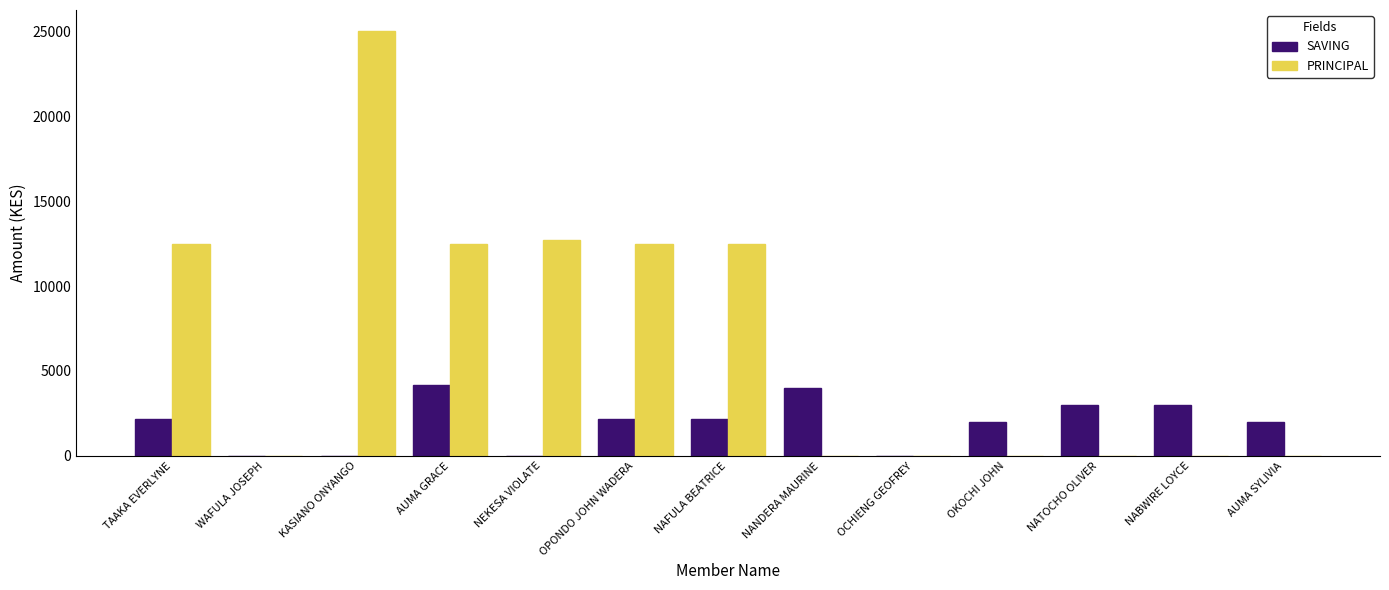

True or false: PRINCIPAL has a value of 2701 at NEKESA VIOLATE.

False